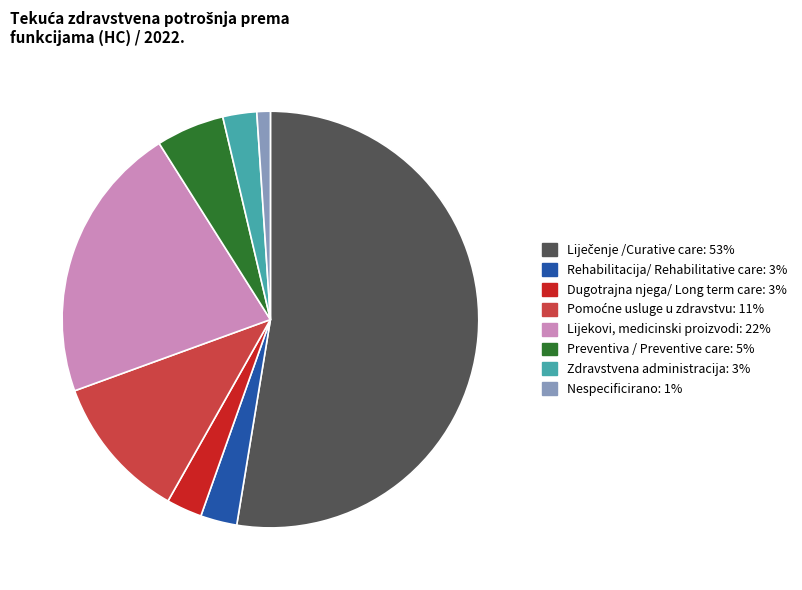

Is there a majority slice in this chart?

Yes